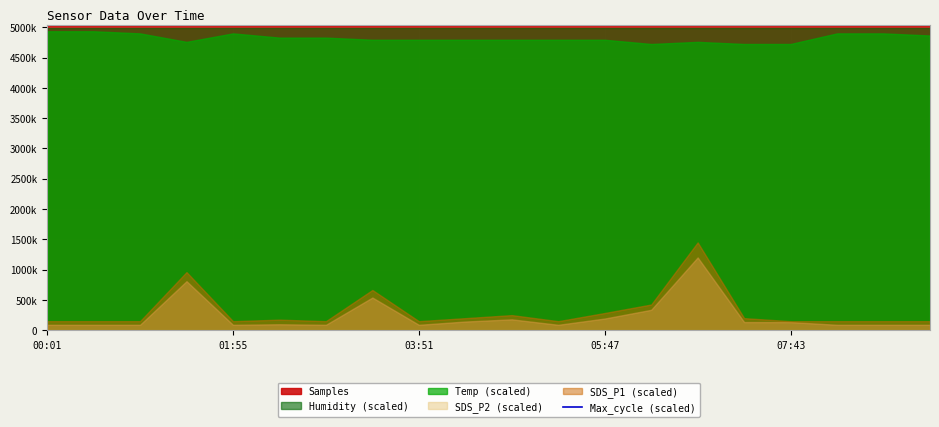

The value at 07:43 is 1266836. True or false?

False